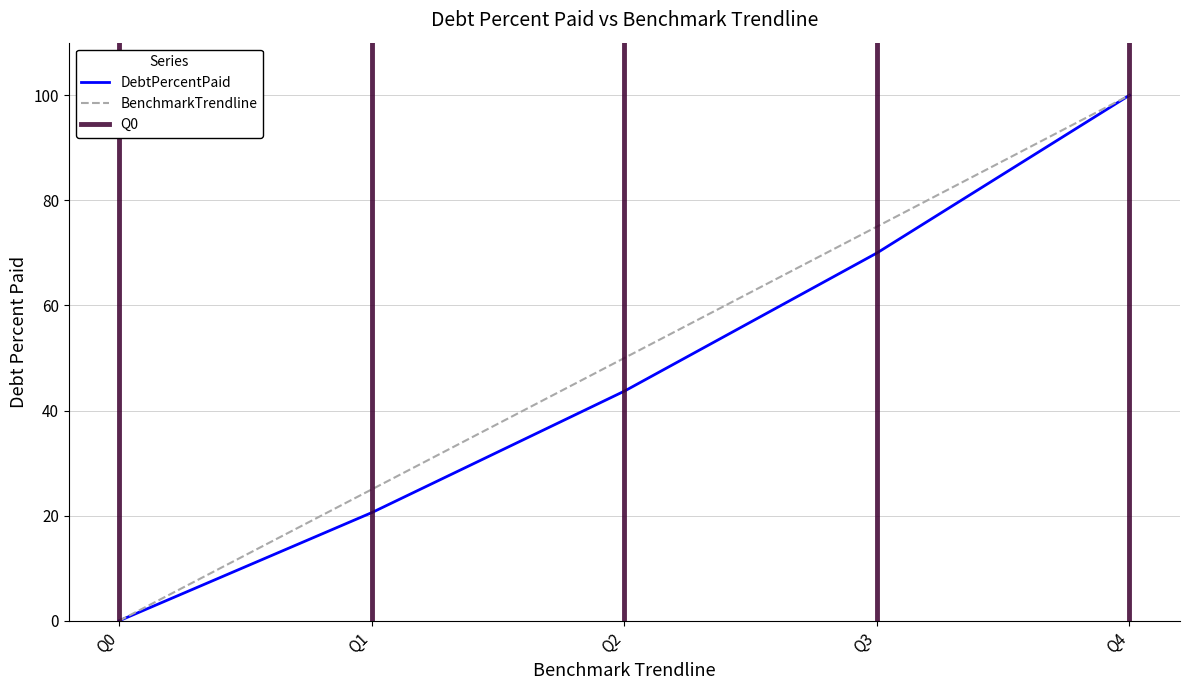

Which series has the largest range (max minus min)?

DebtPercentPaid